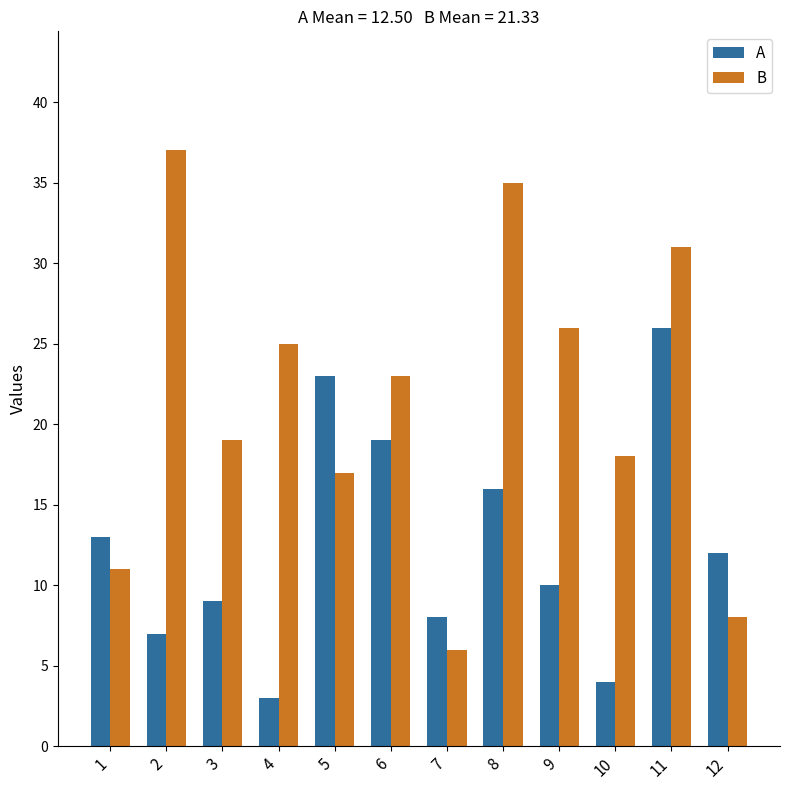

List the series in order of their overall mean, lowest first.

A, B